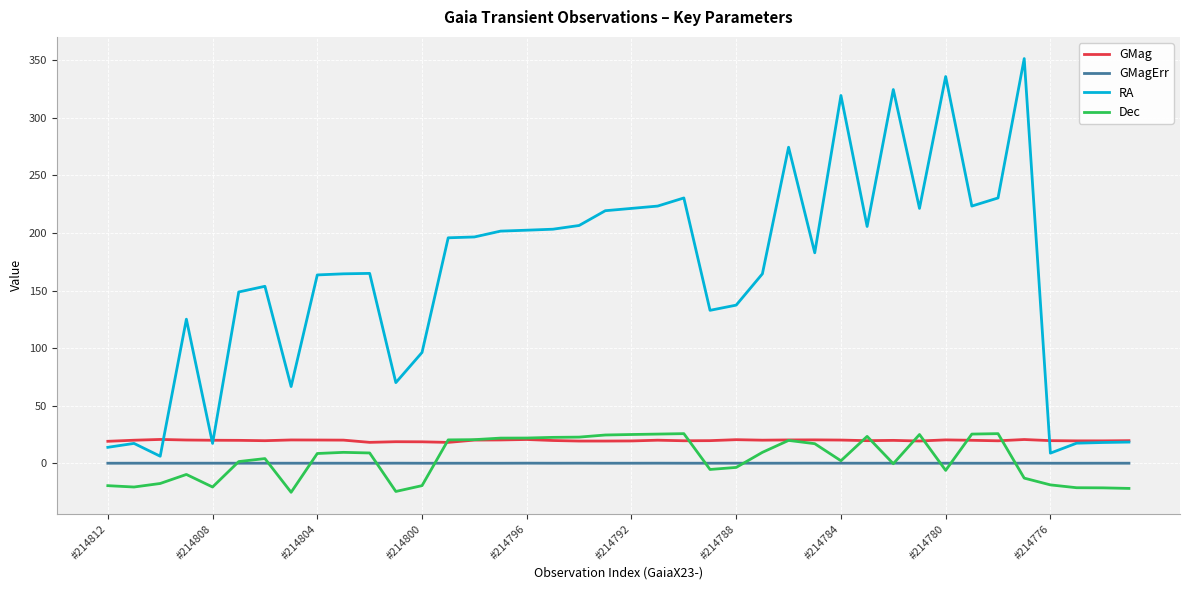

Which series has the widest spread of values?

RA